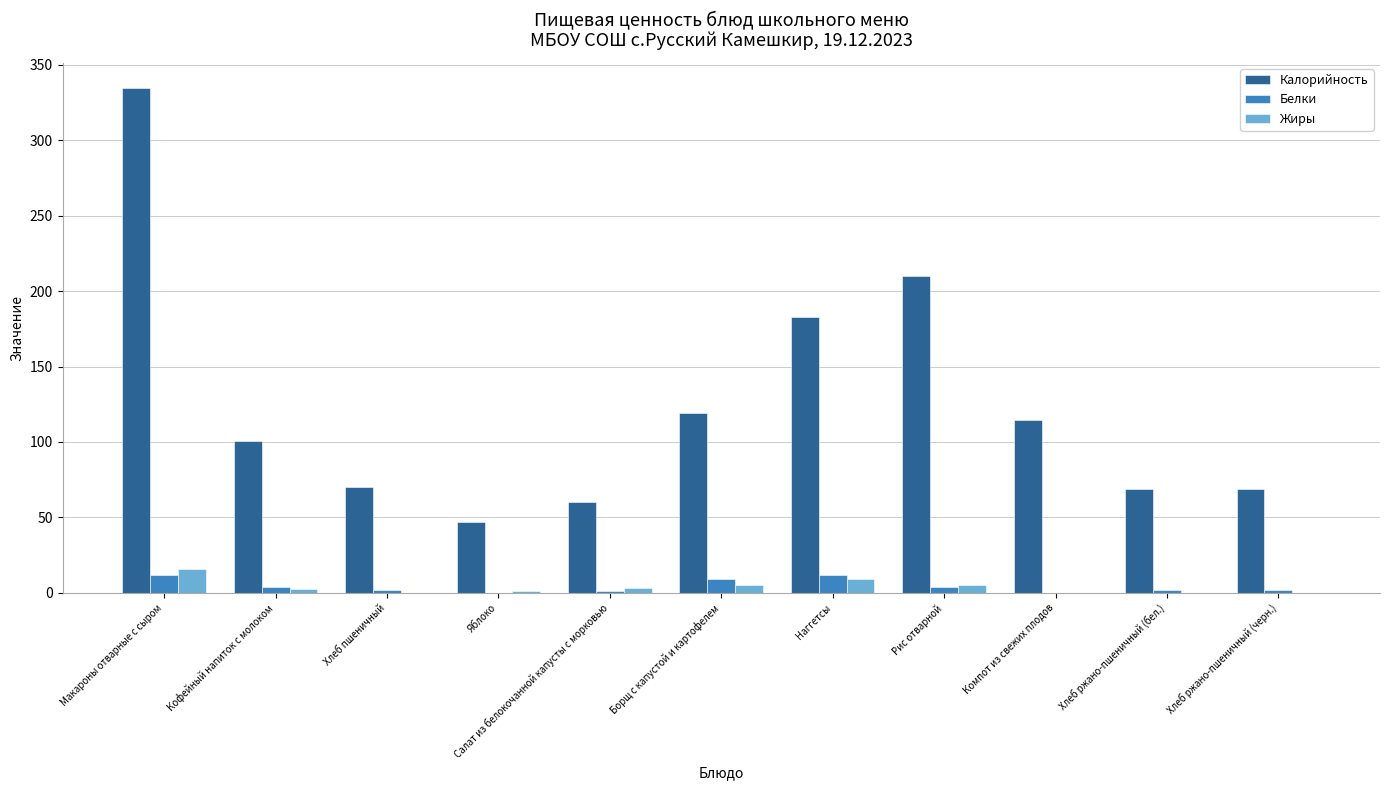

What is the average value of the Жиры series?

3.8